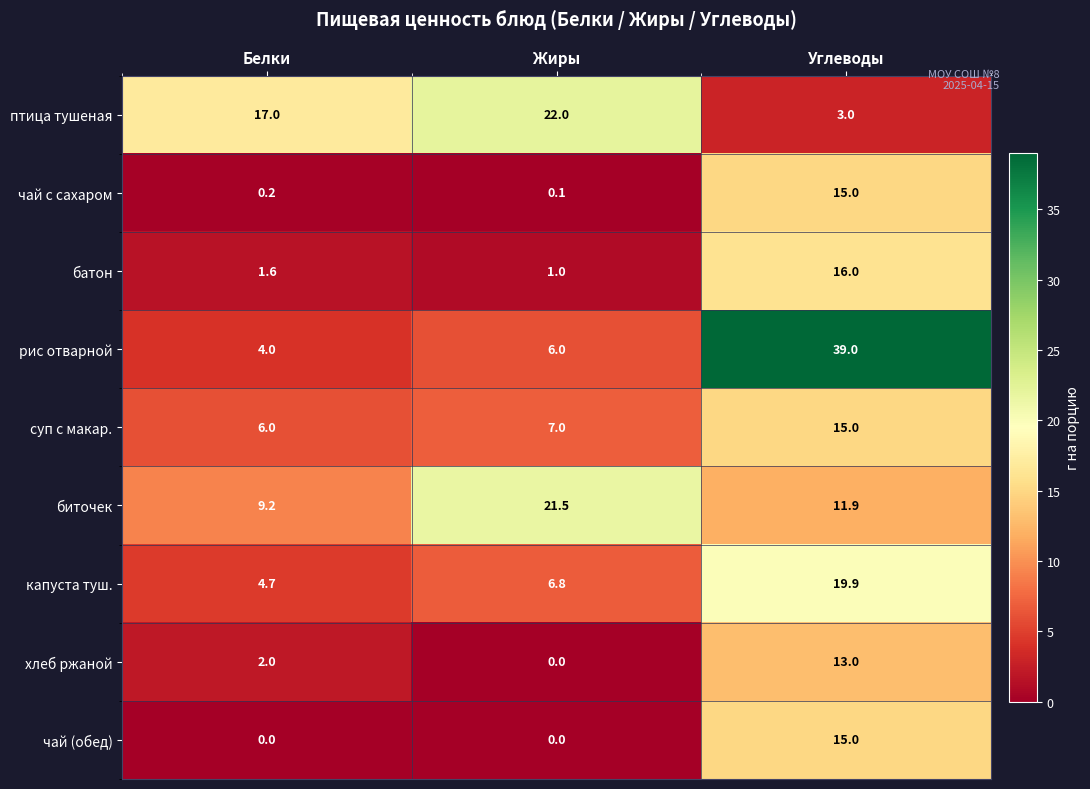

How many птица тушеная values are between 3 and 22?

3